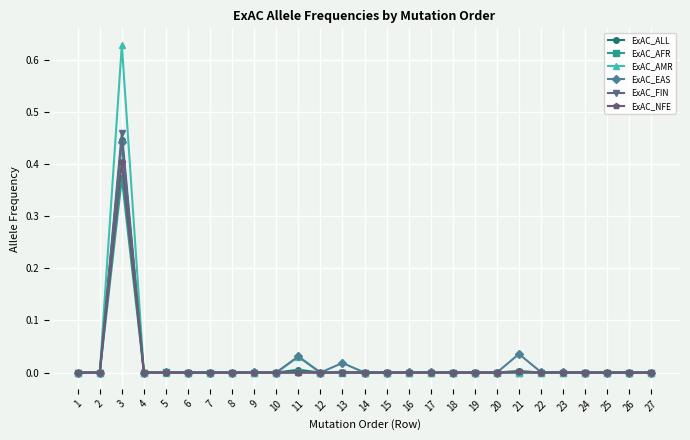

How many lines are shown in the chart?

6